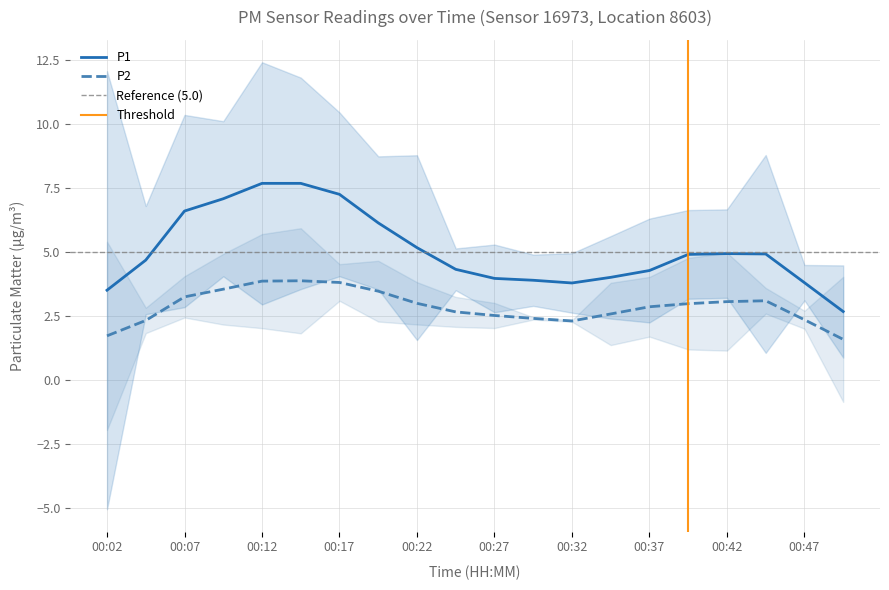

Is it true that P2 equals 3.9 at 00:12?

True